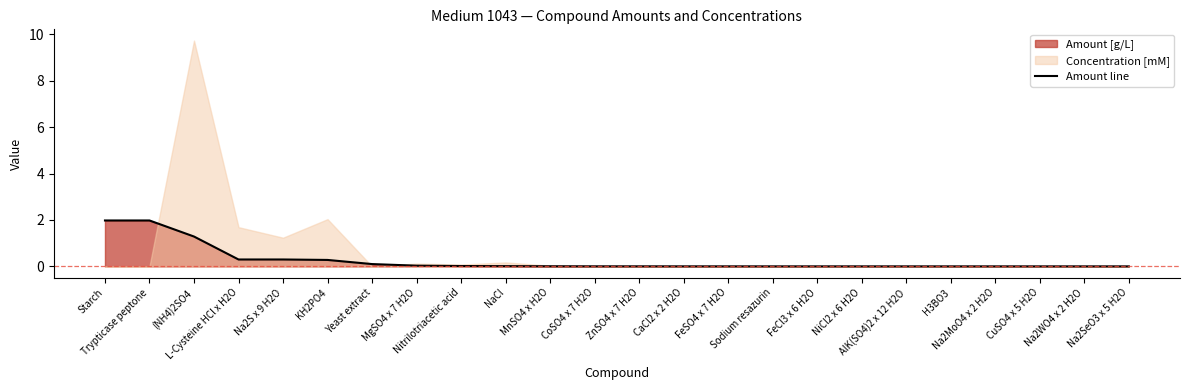

True or false: the data shows 0.0 at Na2SeO3 x 5 H2O.

False